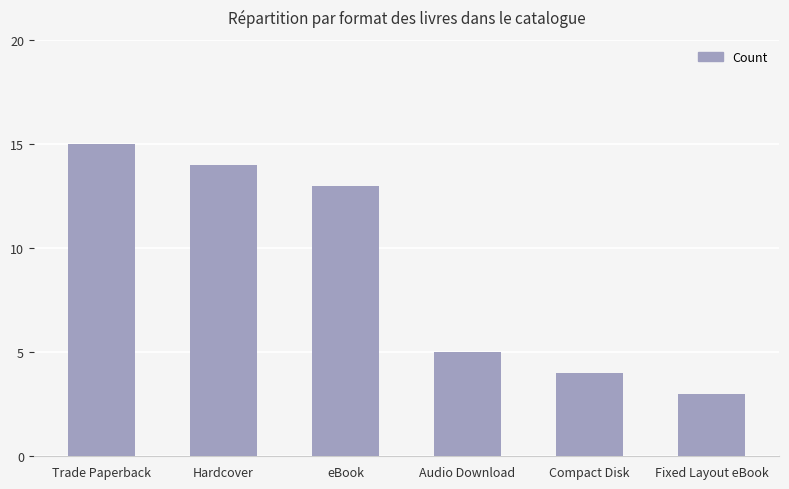

Count the number of categories in the chart.

6